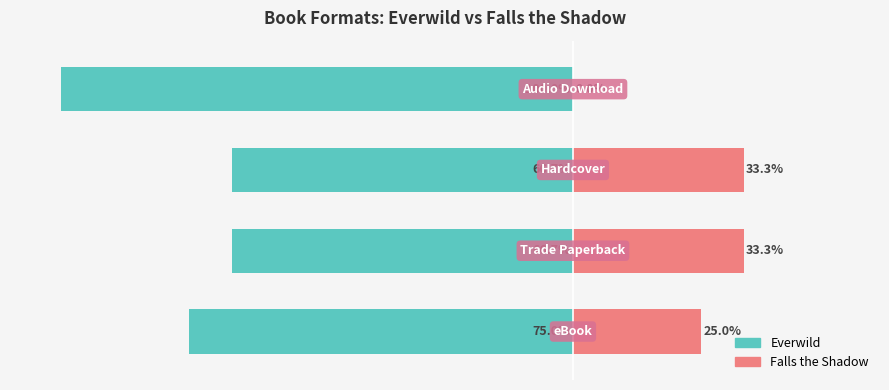

The Falls the Shadow series shows 7.1 at 2. True or false?

False